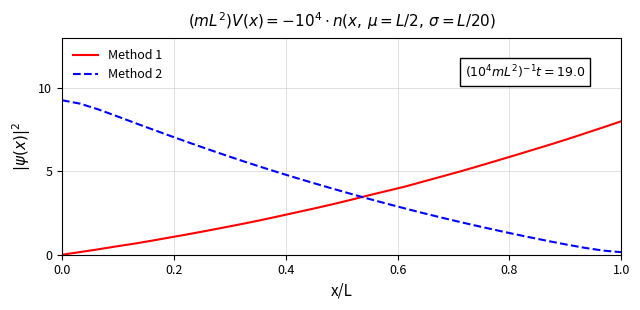

How many intersections are there between Method 1 and Method 2?

1